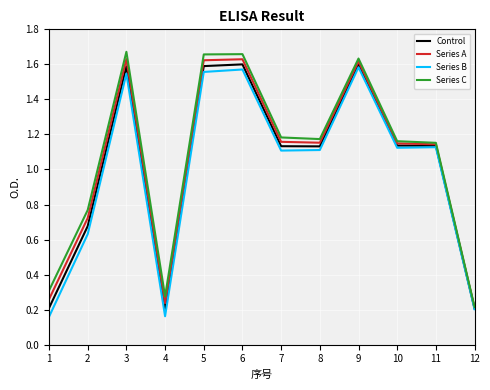

Where does the Series C series first go above 1?

3